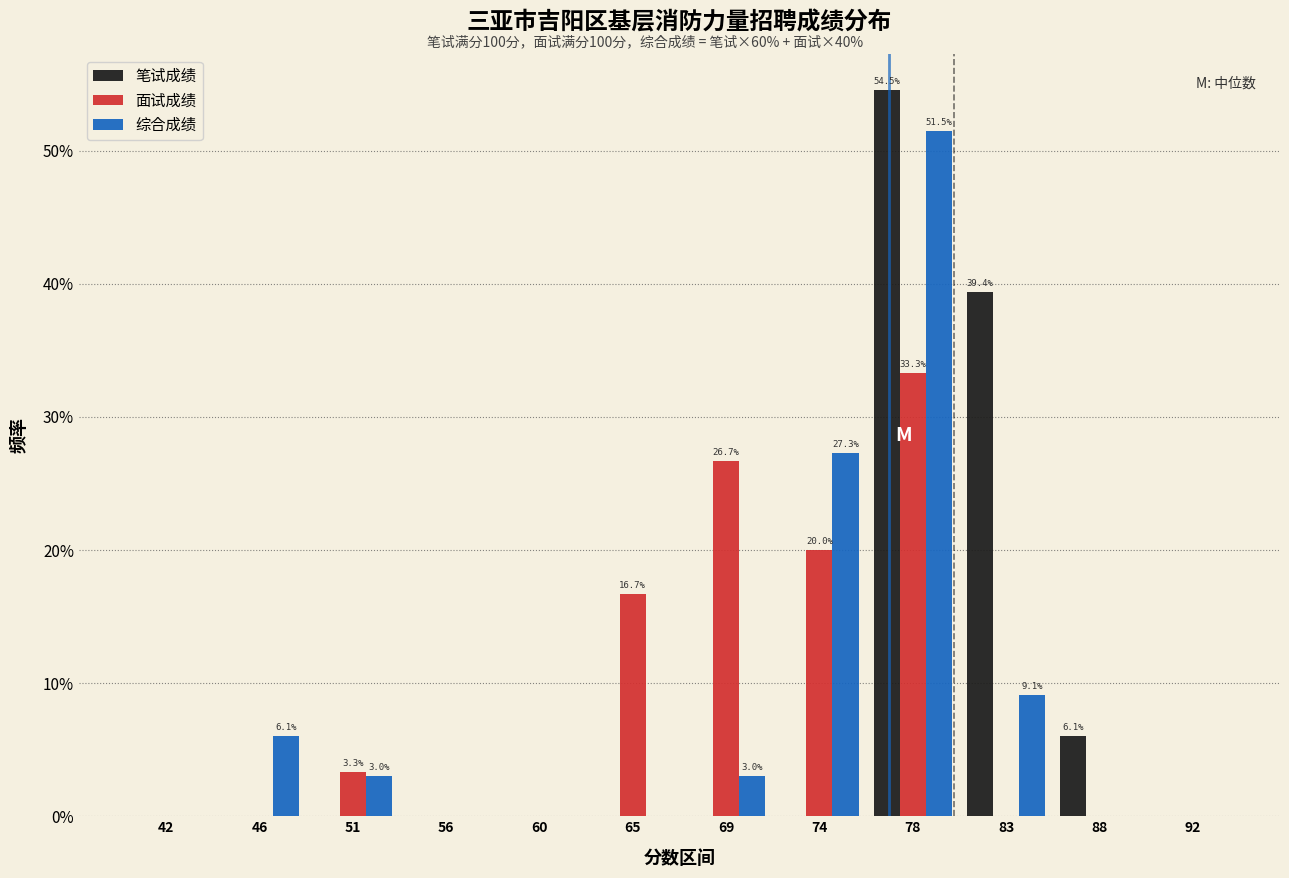

Does the chart contain stacked bars?

No